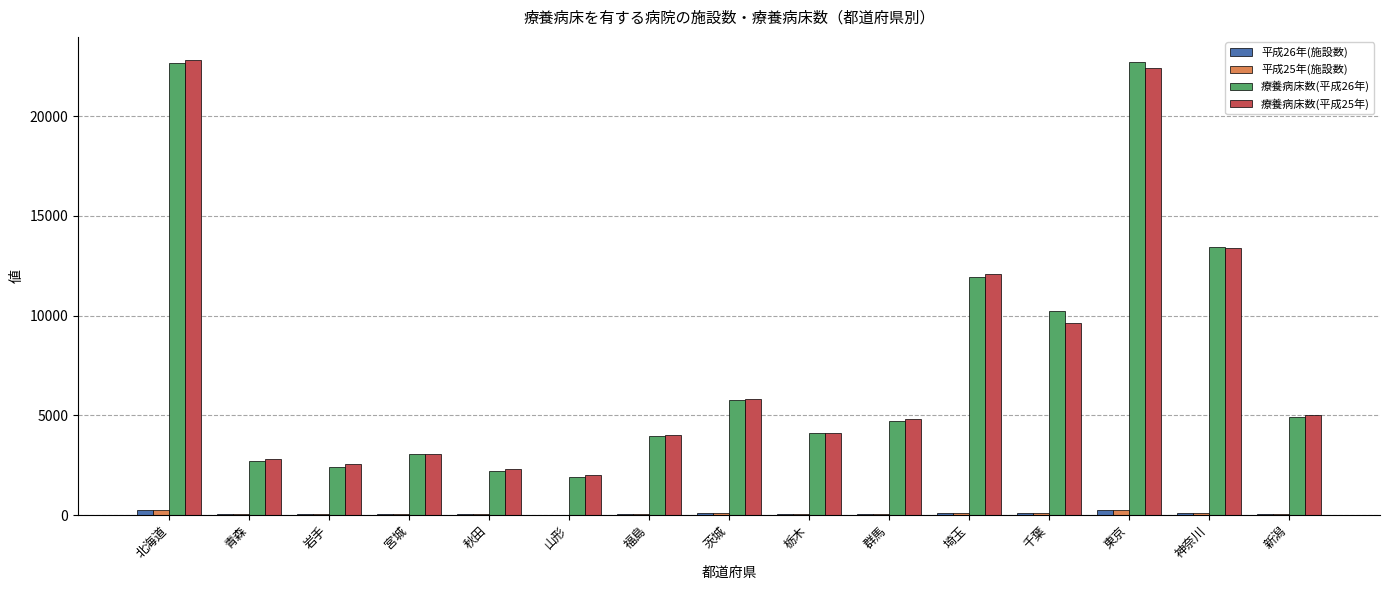

Is the value of 療養病床数(平成25年) at 秋田 greater than the value of 療養病床数(平成26年) at 北海道?

No